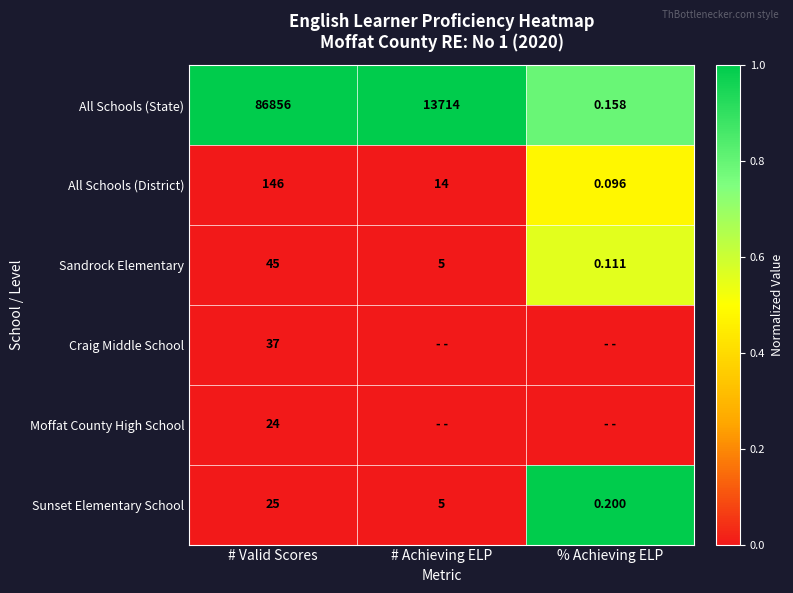

Is the value of Sandrock Elementary at % Achieving ELP greater than the value of All Schools (State) at # Valid Scores?

No